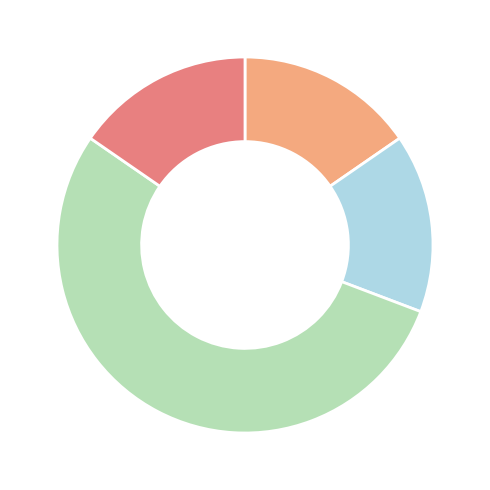

Does any single category account for the majority?

Yes